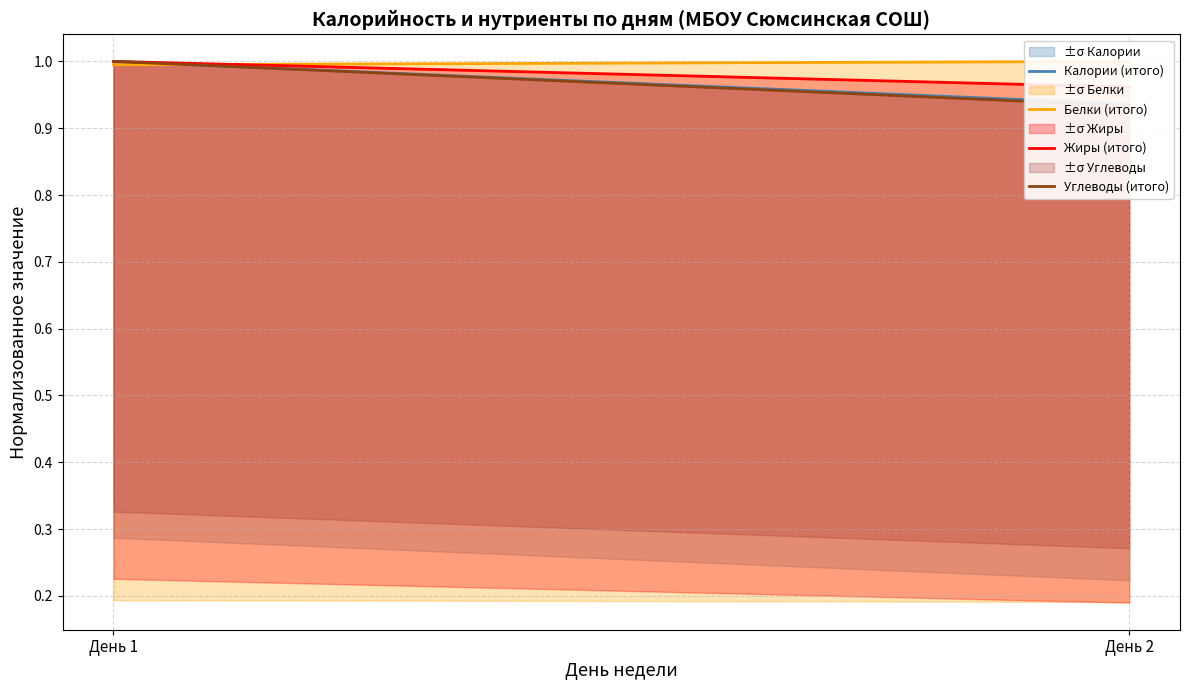

Reading left to right, list all the values displayed in this chart.

Калории (итого): День 1=1.0	День 2=0.9
Белки (итого): День 1=1.0	День 2=1.0
Жиры (итого): День 1=1.0	День 2=1.0
Углеводы (итого): День 1=1.0	День 2=0.9